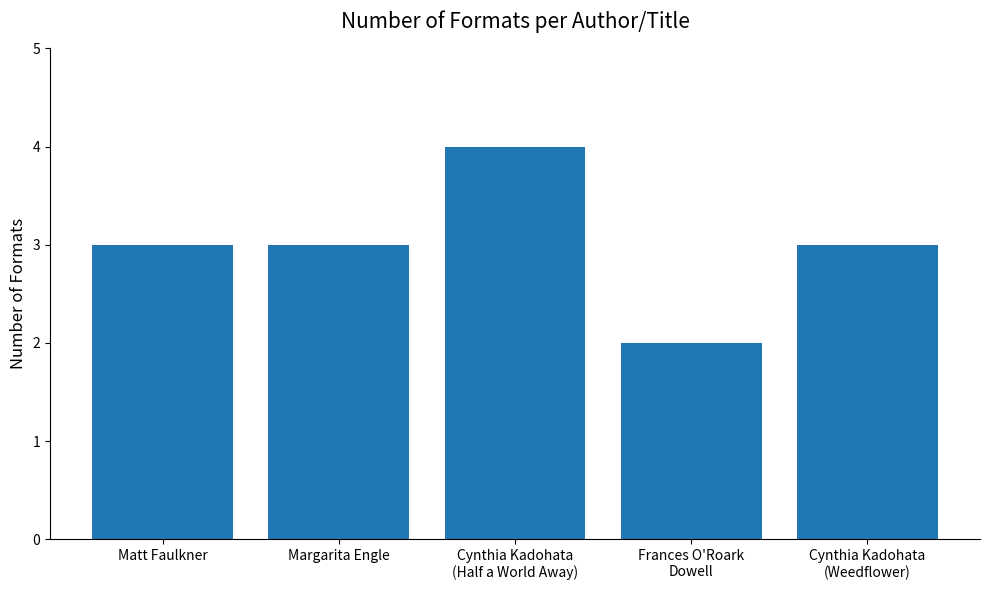

What is the value of the 5th bar from the left?

3